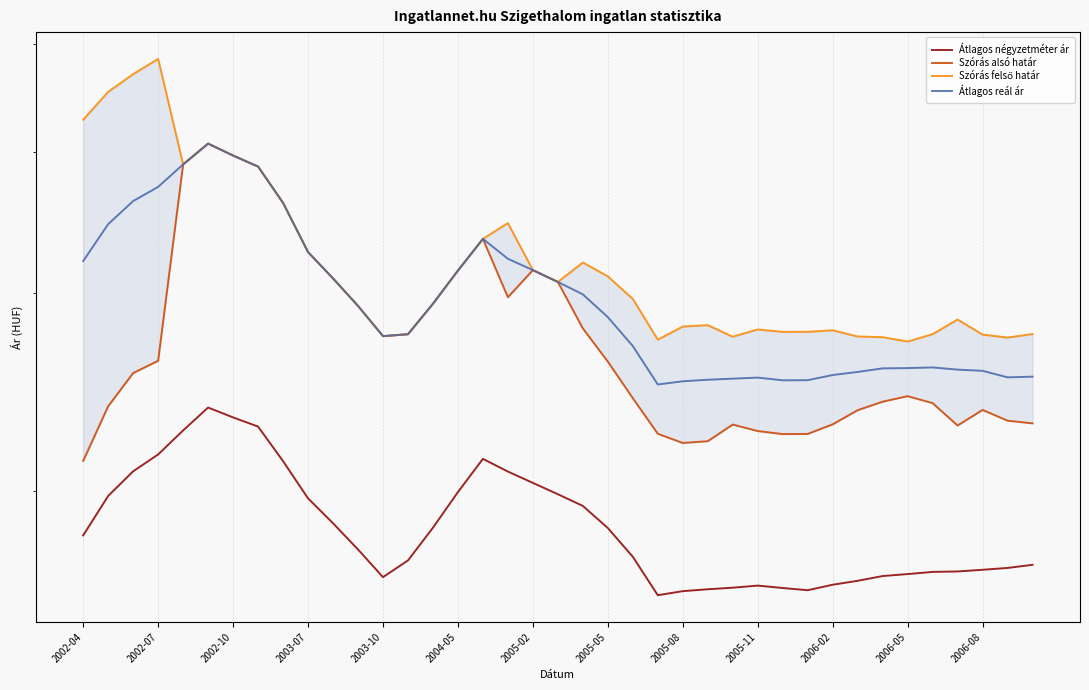

True or false: Átlagos reál ár and Átlagos négyzetméter ár cross at least once.

False